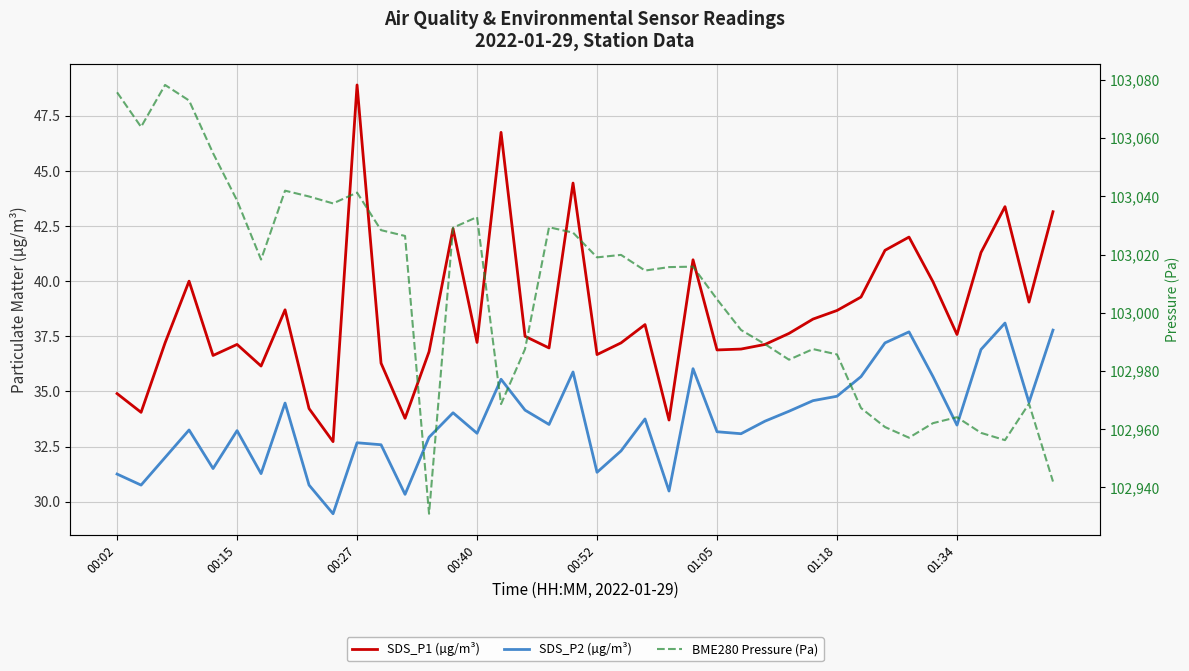

Rank the series at 16 from highest to lowest value.

BME280 Pressure (Pa), SDS_P1 (µg/m³), SDS_P2 (µg/m³)